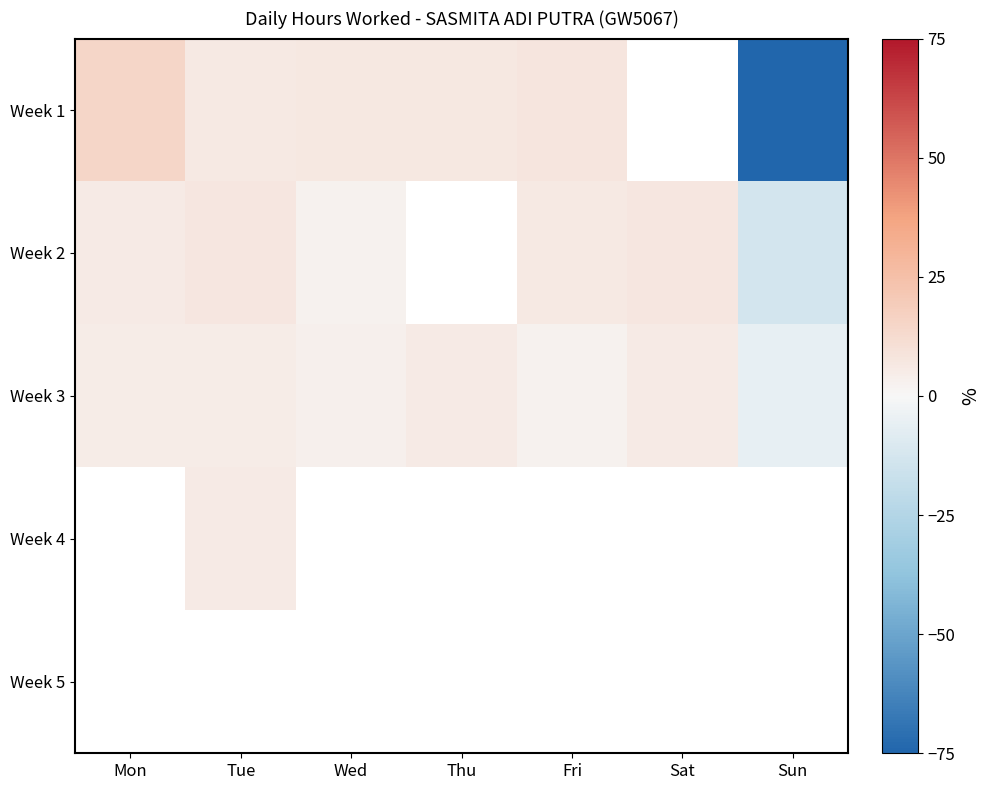

What is the approximate value of Week 3 at Mon?

5.2